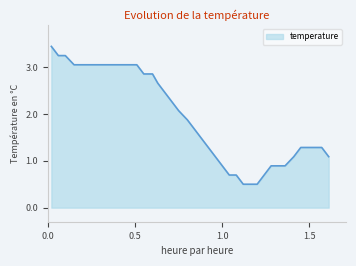

What is the maximum value shown in the chart?

3.4